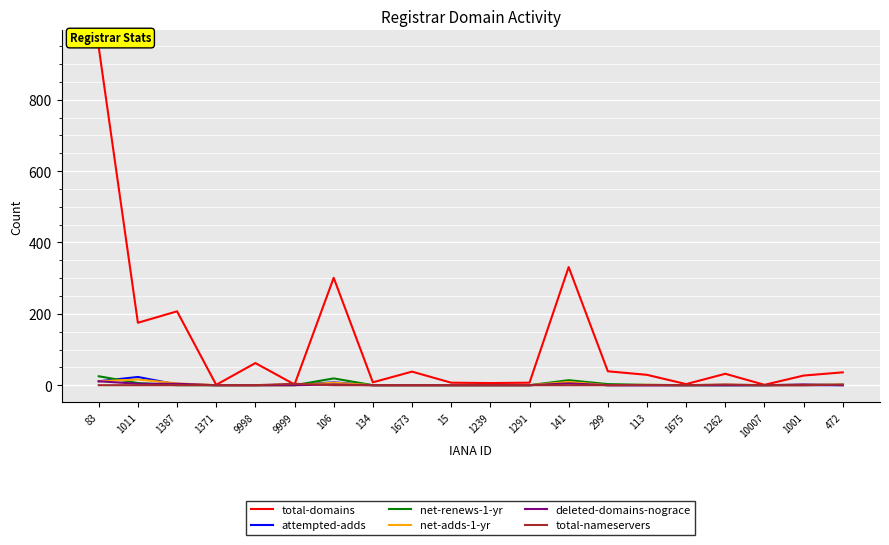

What position from the left is 1239?

11